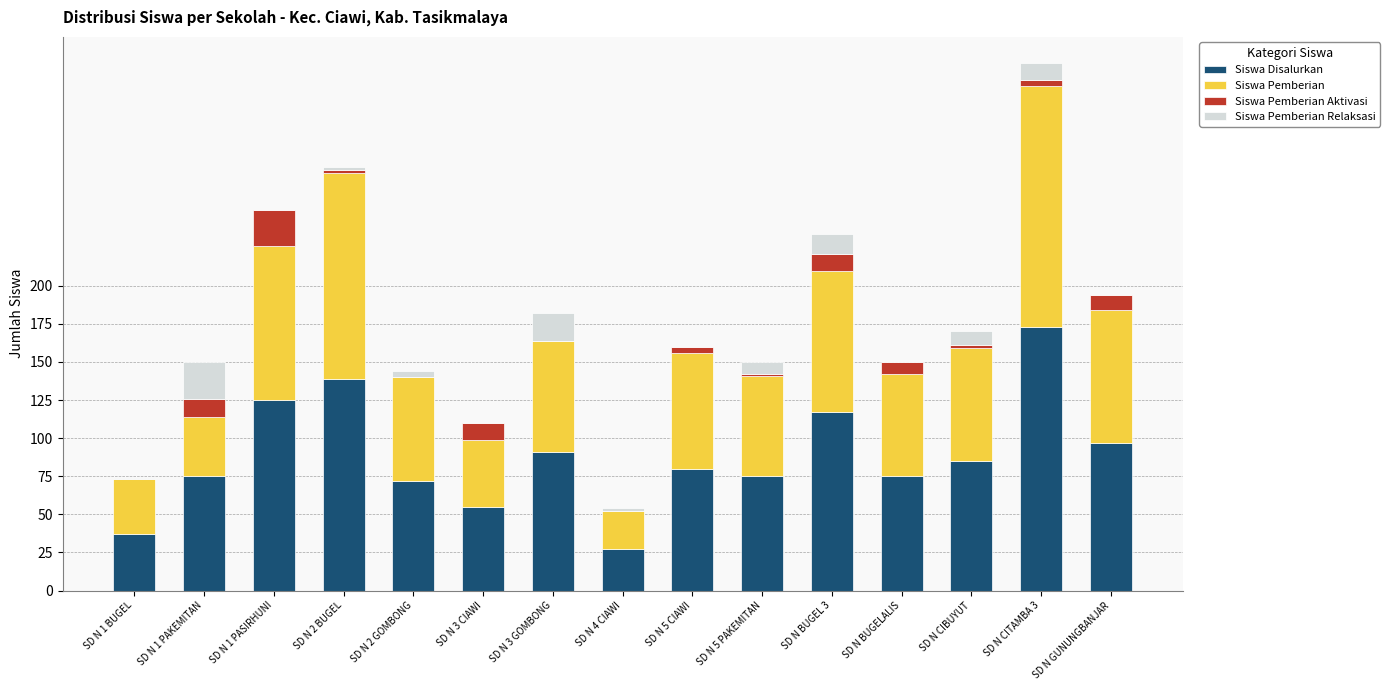

How many categories are shown in the chart?

15